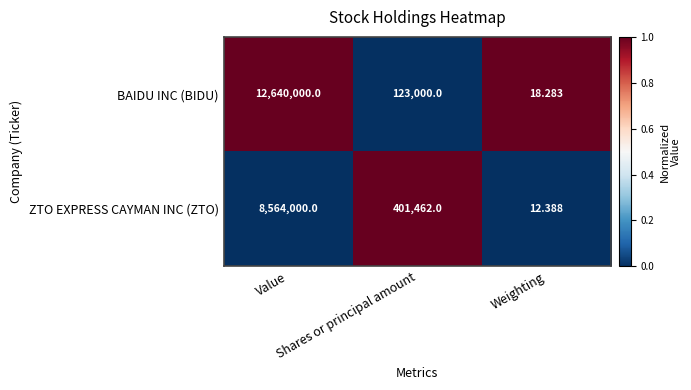

List the series in order of their peak value, lowest first.

ZTO EXPRESS CAYMAN INC (ZTO), BAIDU INC (BIDU)